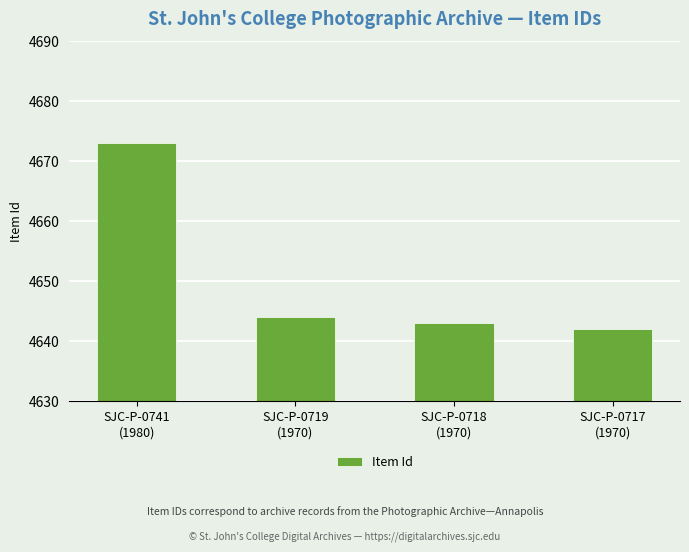

What is the change in value from SJC-P-0719
(1970) to SJC-P-0718
(1970)?

-1